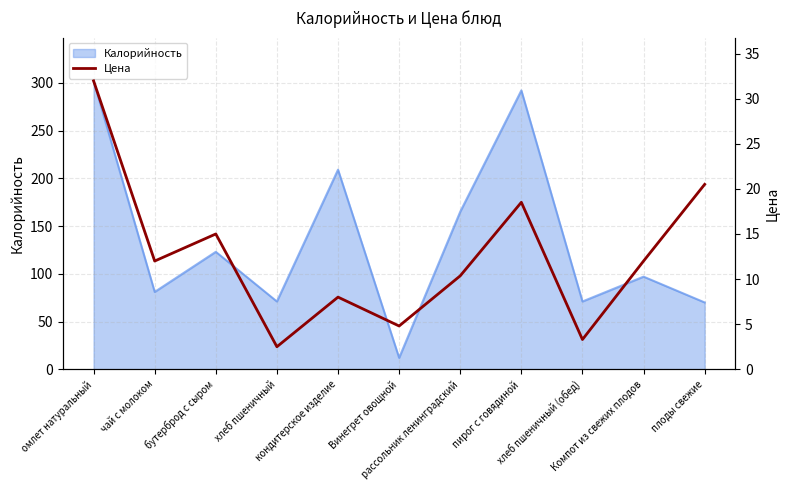

Which label corresponds to the smallest value in the chart?

хлеб пшеничный